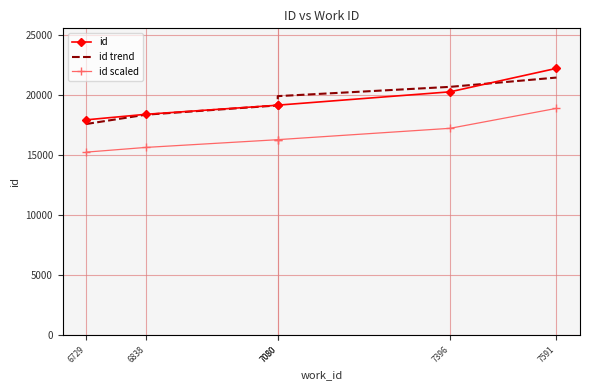

What is the spread (max minus min) of values at 7396?

3448.4